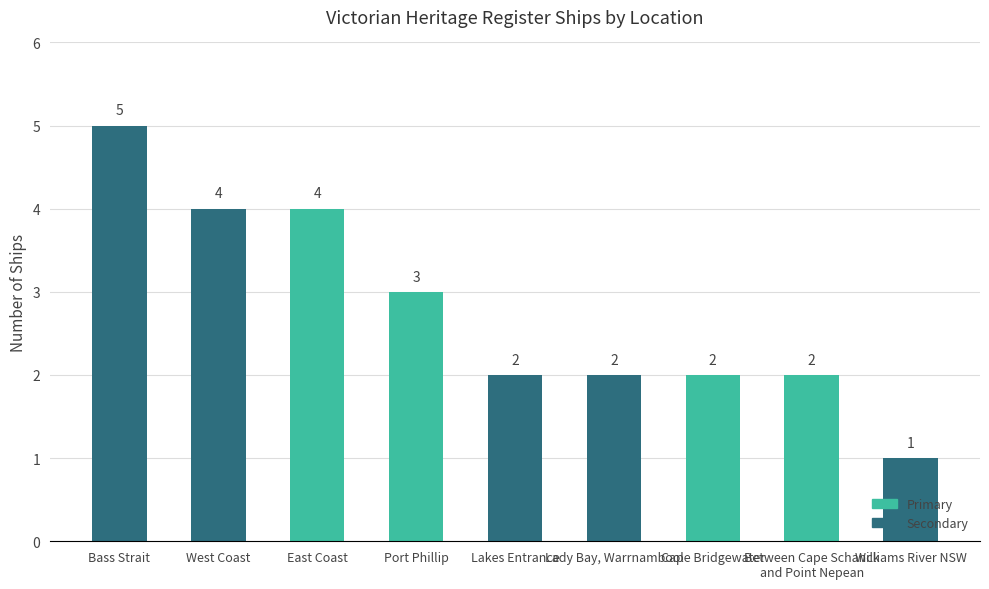

Which category has the highest value across all series?

Bass Strait